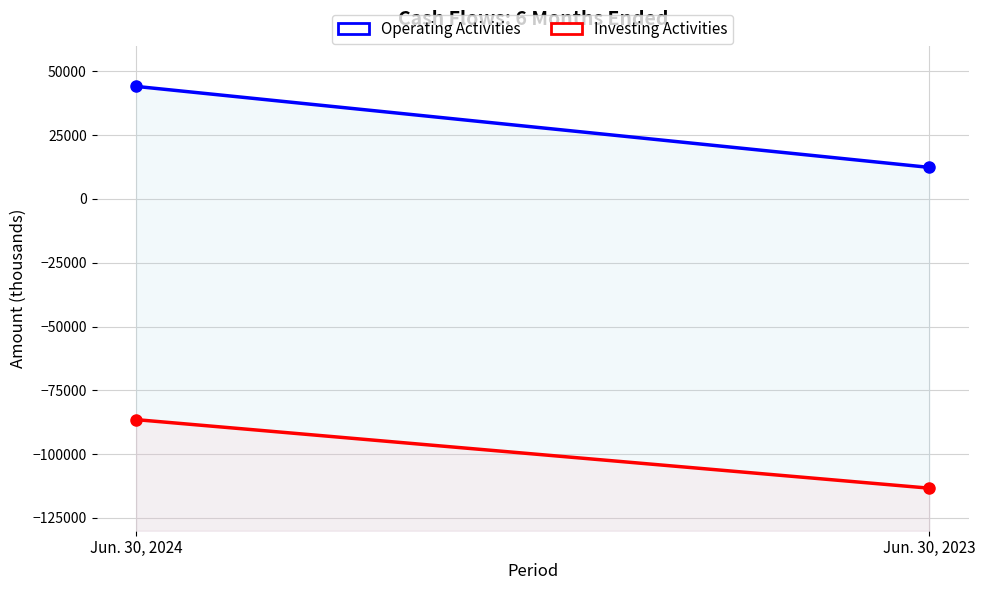

Reading left to right, extract all data points from this chart.

Operating Activities: 44101	12368
Investing Activities: -86471	-113329